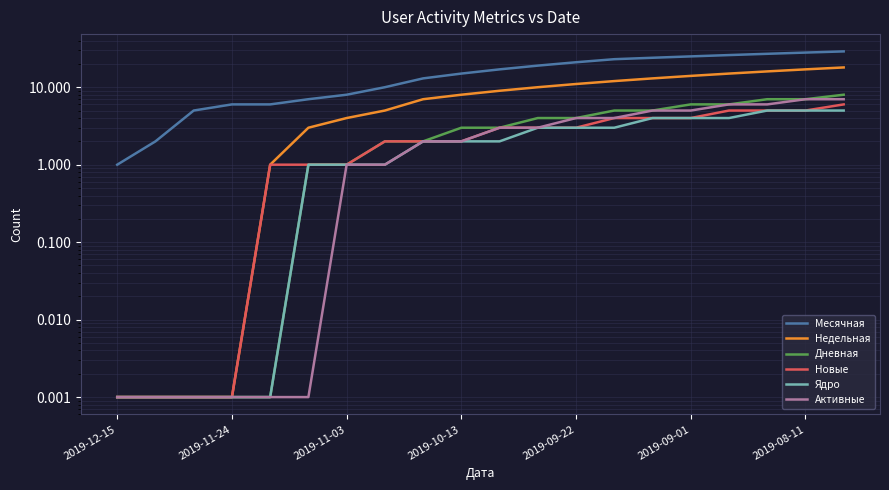

True or false: Активные and Недельная intersect in this chart.

False